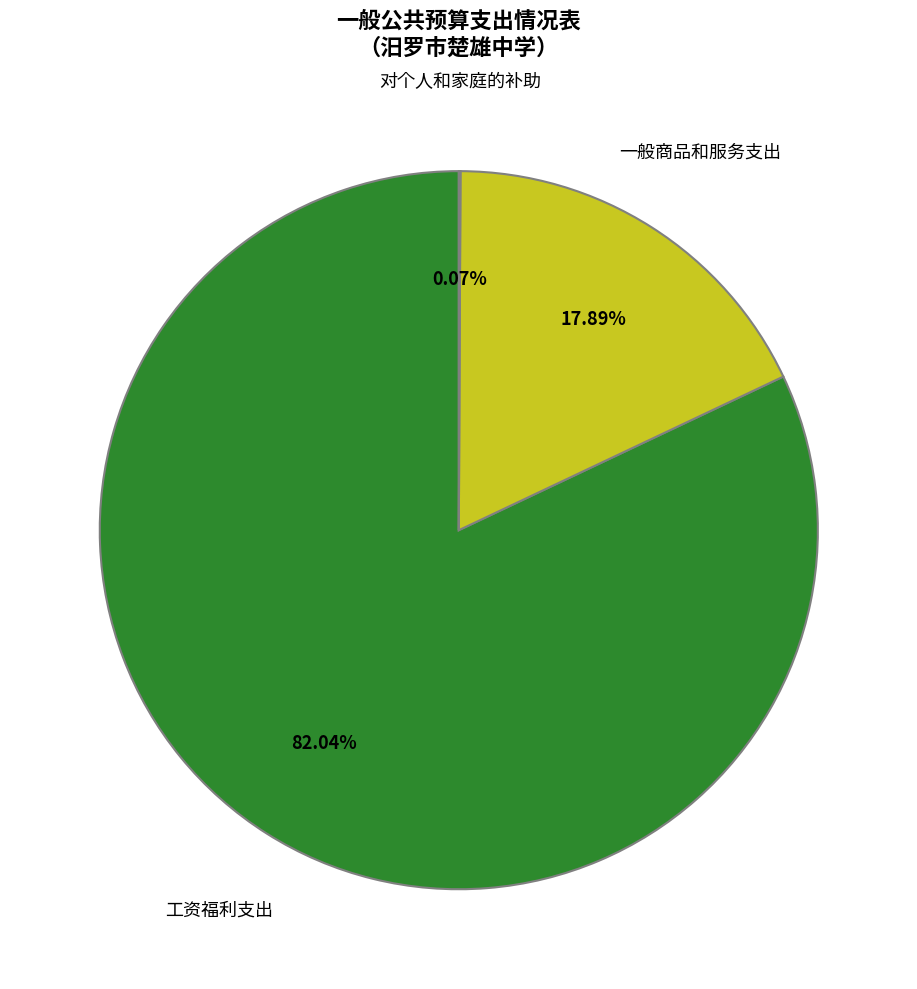

Approximately how many times larger is the value at 工资福利支出 compared to 一般商品和服务支出?

4.6